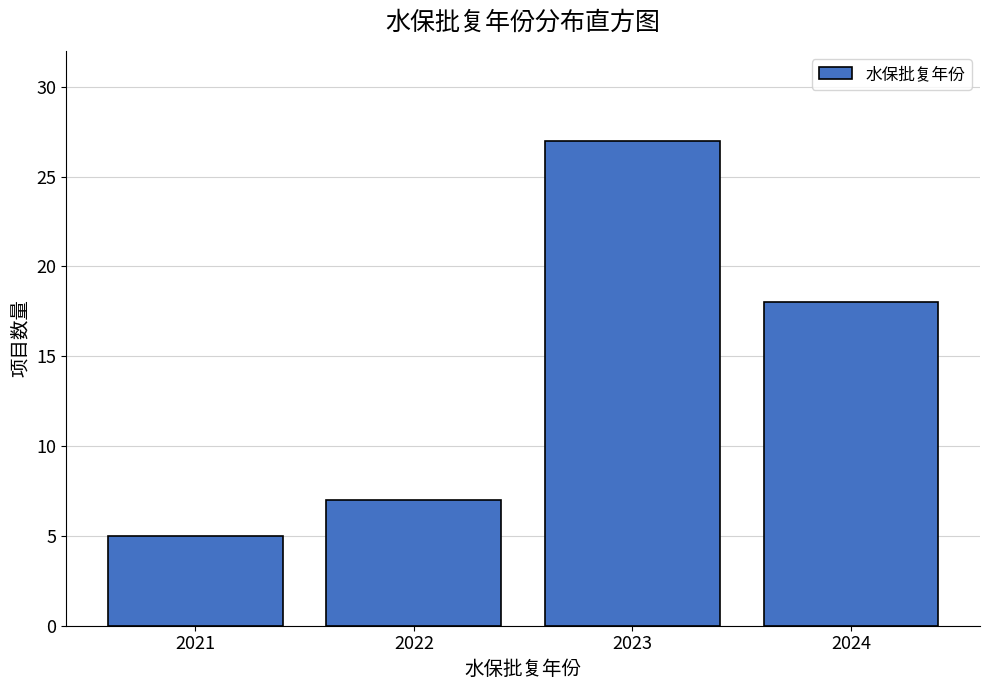

Reading right to left, extract all data points from this chart.

2024=18	2023=27	2022=7	2021=5